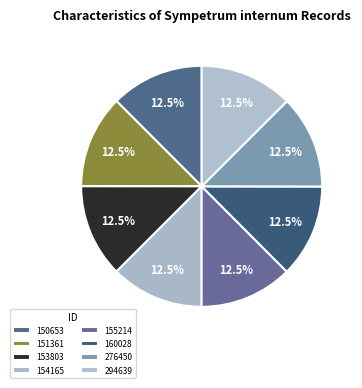

Count the number of slices in the pie.

8